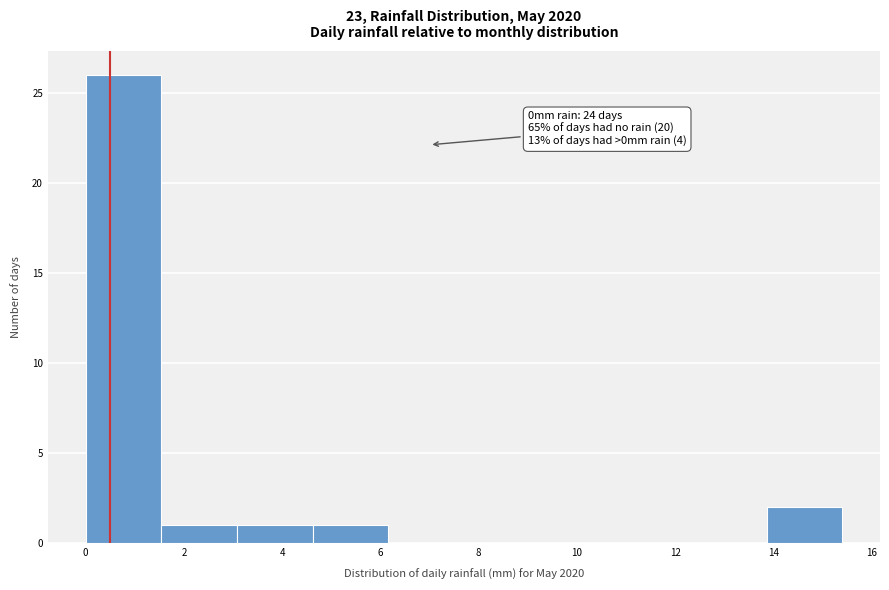

Over which range of the x-axis is the bar tallest?

0.00 to 1.54